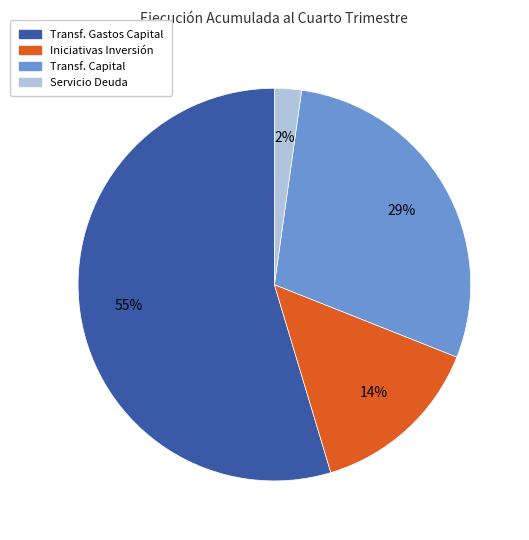

Is there any slice that represents more than half of the pie?

Yes